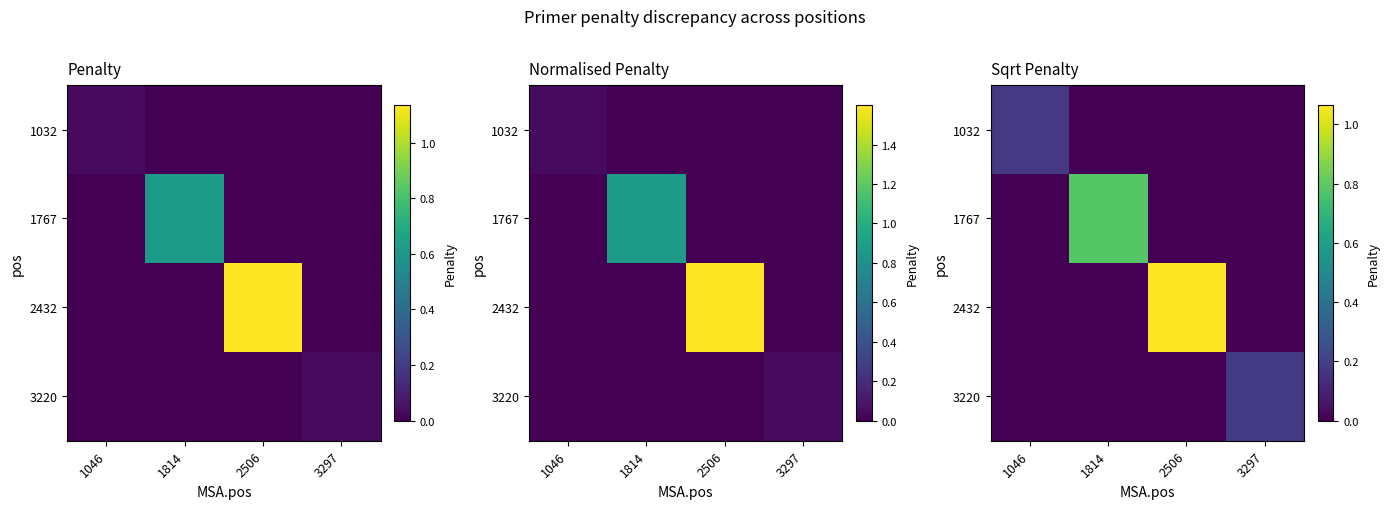

Which category has the lowest value across all series?

1814